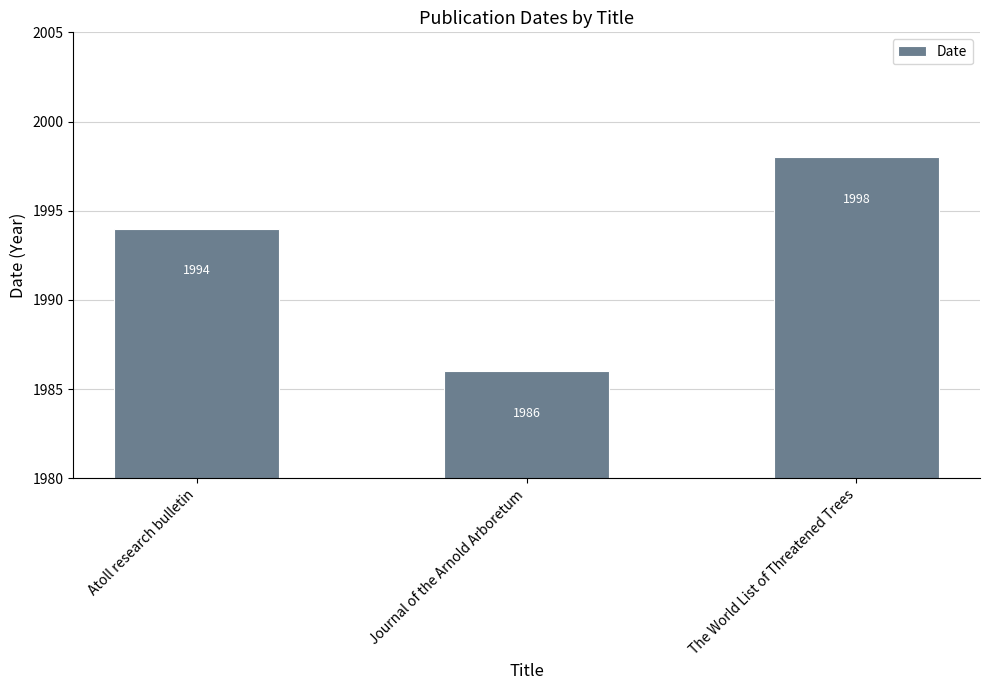

What is the approximate value at The World List of Threatened Trees?

1998